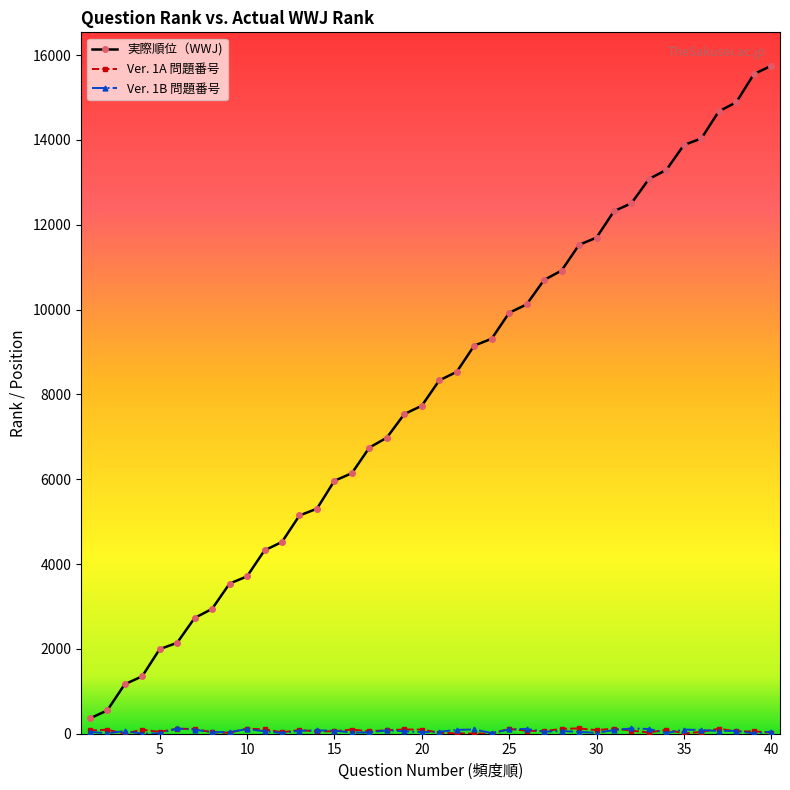

Which series has the largest total across all categories?

実際順位（WWJ)